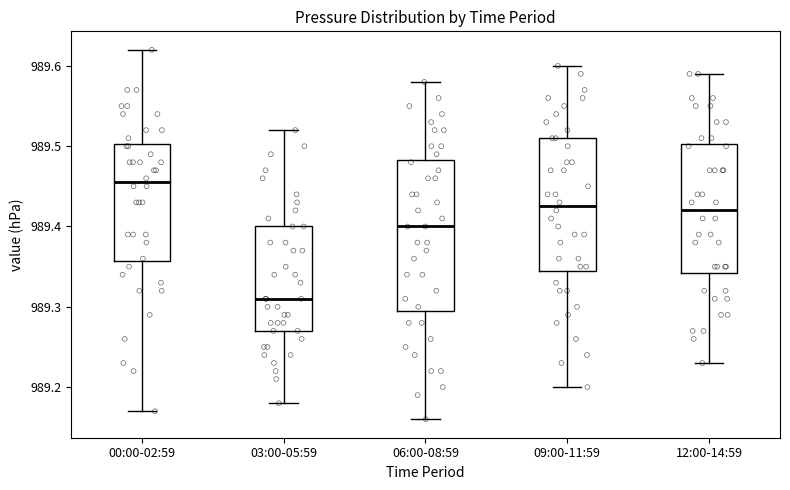

Which box is the tallest, from its lower edge to its upper edge?

06:00-08:59